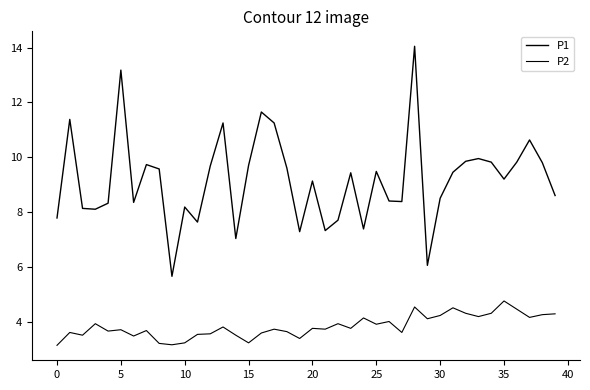

Does the chart have visible grid lines?

No